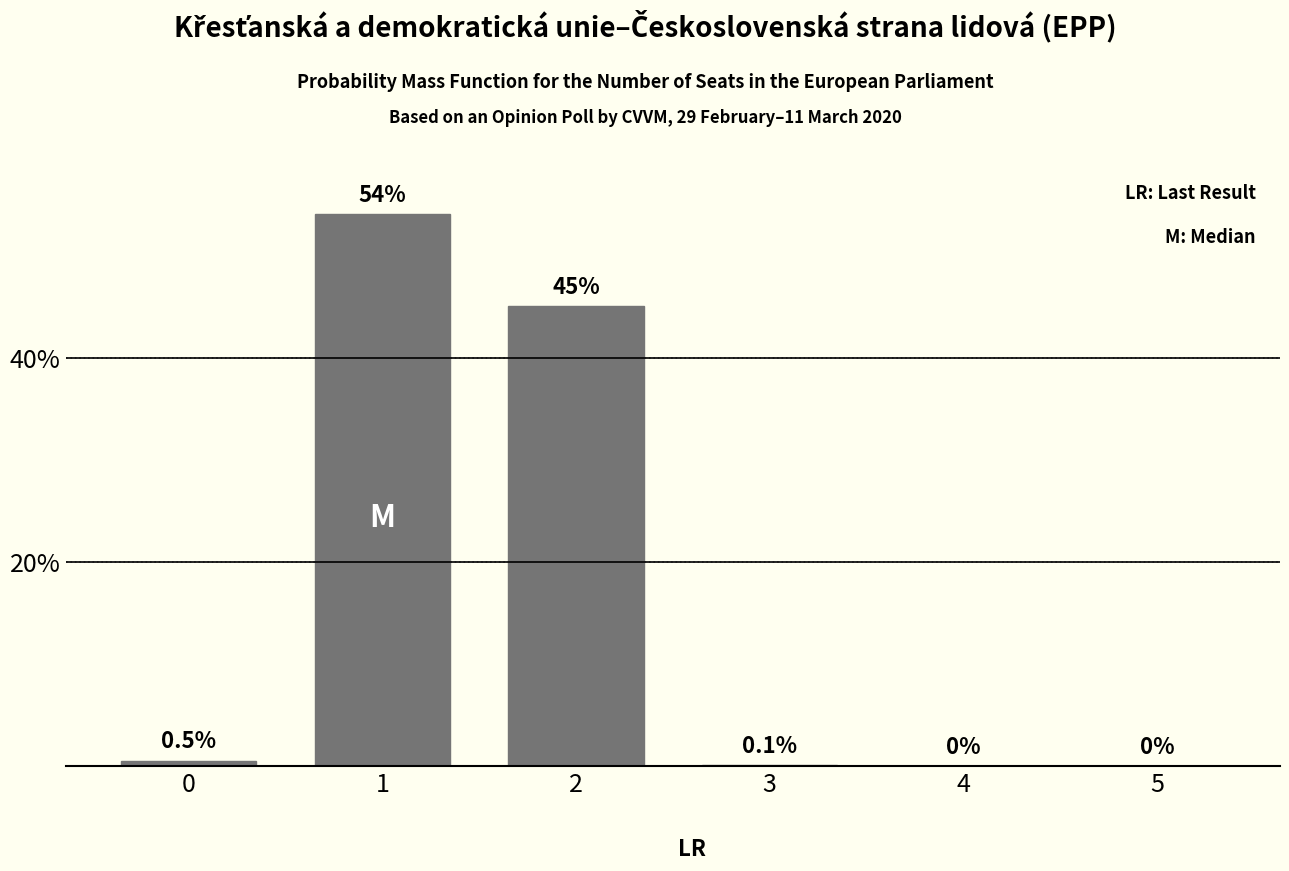

Reading right to left, extract all data points from this chart.

0.0	0.0	0.1	45.0	54.0	0.5